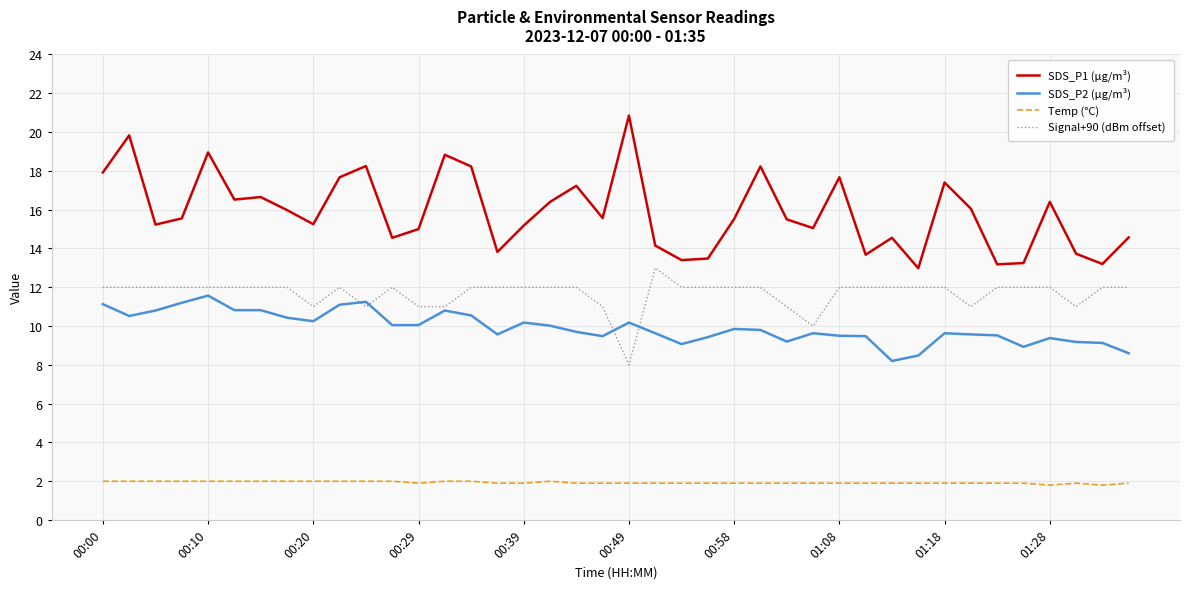

What is the minimum value shown in the chart?

1.8